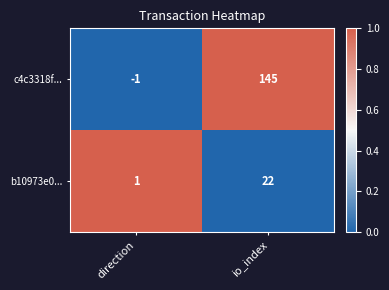

What is the sum of the b10973e0... values at direction and io_index?

23